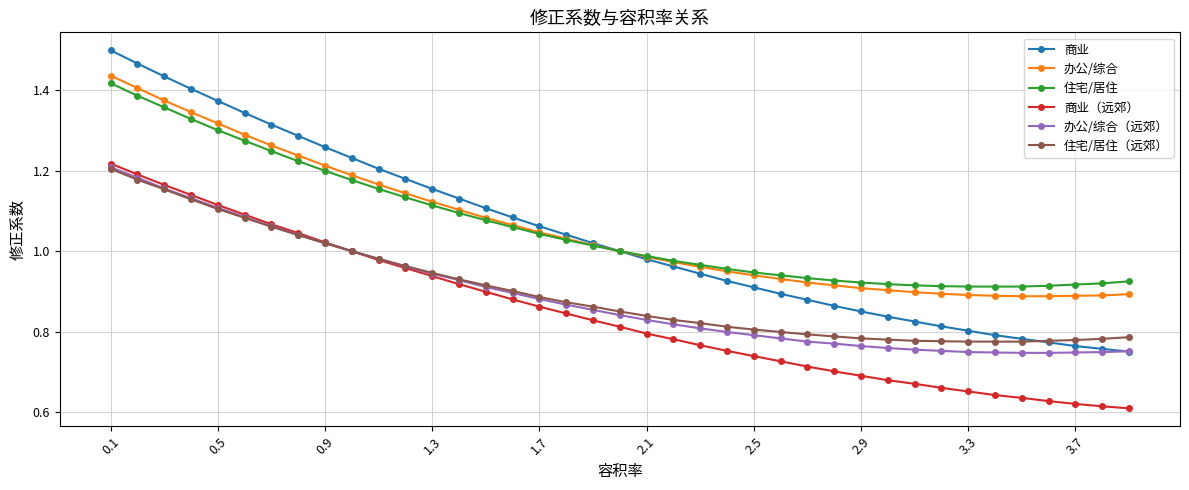

Which series has the largest range (max minus min)?

商业